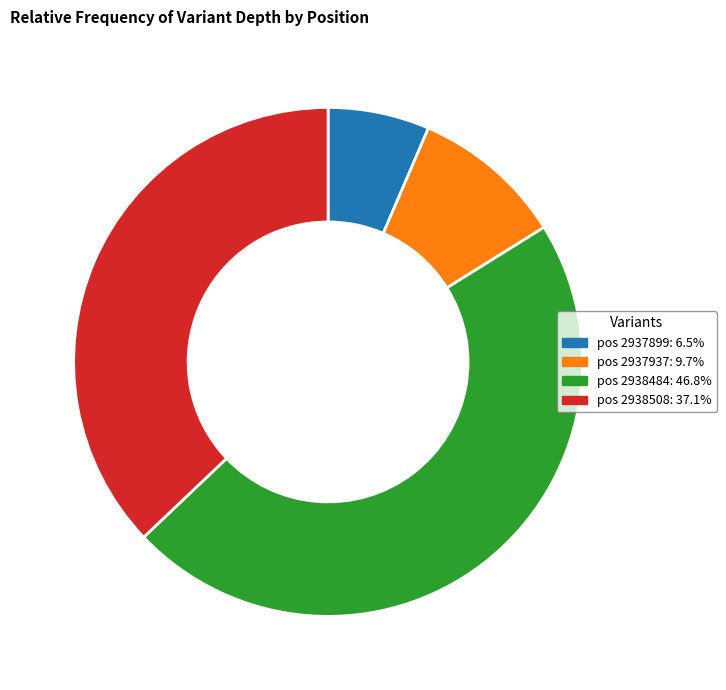

Is there a majority slice in this chart?

No